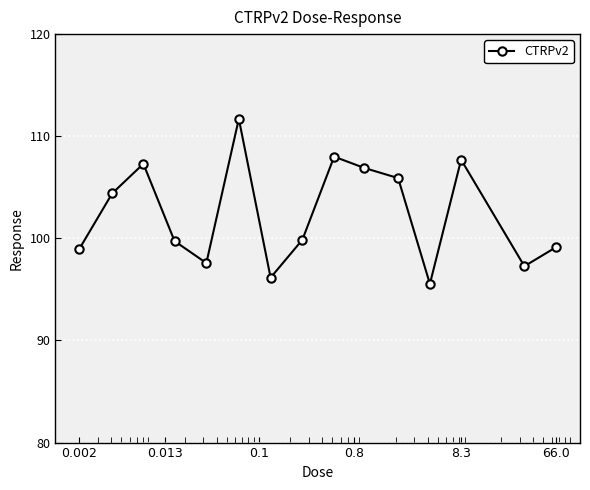

What is the sum of all values?

1536.1